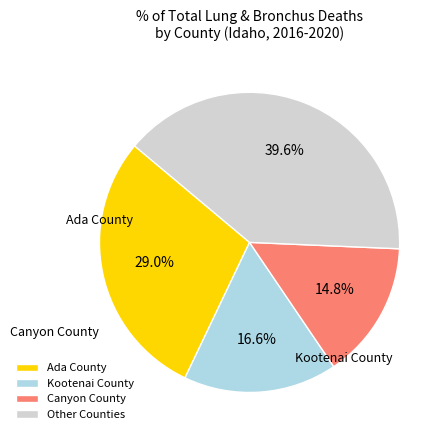

How many slices are in this pie chart?

4